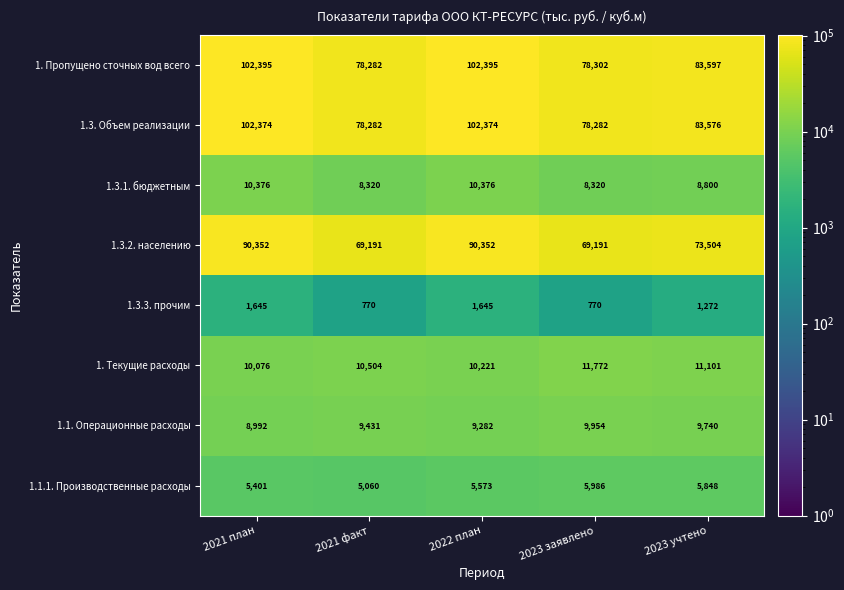

Which series changed the most between 2022 план and 2023 заявлено?

1. Пропущено сточных вод всего